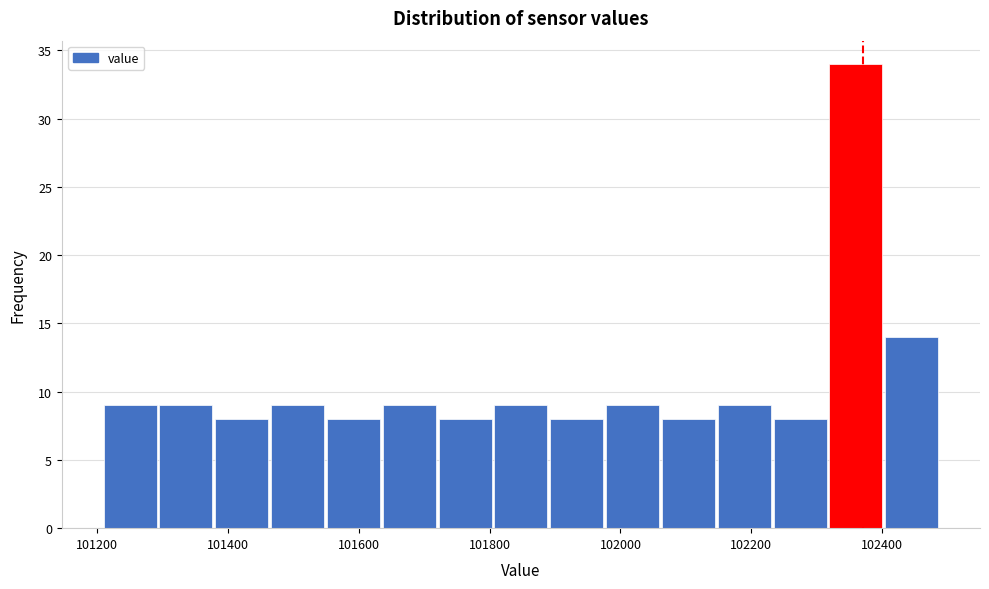

Reading left to right, list every bar in this chart as the range it spans on the x-axis followed by its height. Neither the bar edges nor the heights are printed on the chart, so give them approximately, as read against the axes.

101220 to 101300: 9
101300 to 101380: 9
101380 to 101460: 8
101460 to 101560: 9
101560 to 101640: 8
101640 to 101720: 9
101720 to 101800: 8
101800 to 101900: 9
101900 to 101980: 8
101980 to 102060: 9
102060 to 102140: 8
102140 to 102240: 9
102240 to 102320: 8
102320 to 102400: 34
102400 to 102500: 14